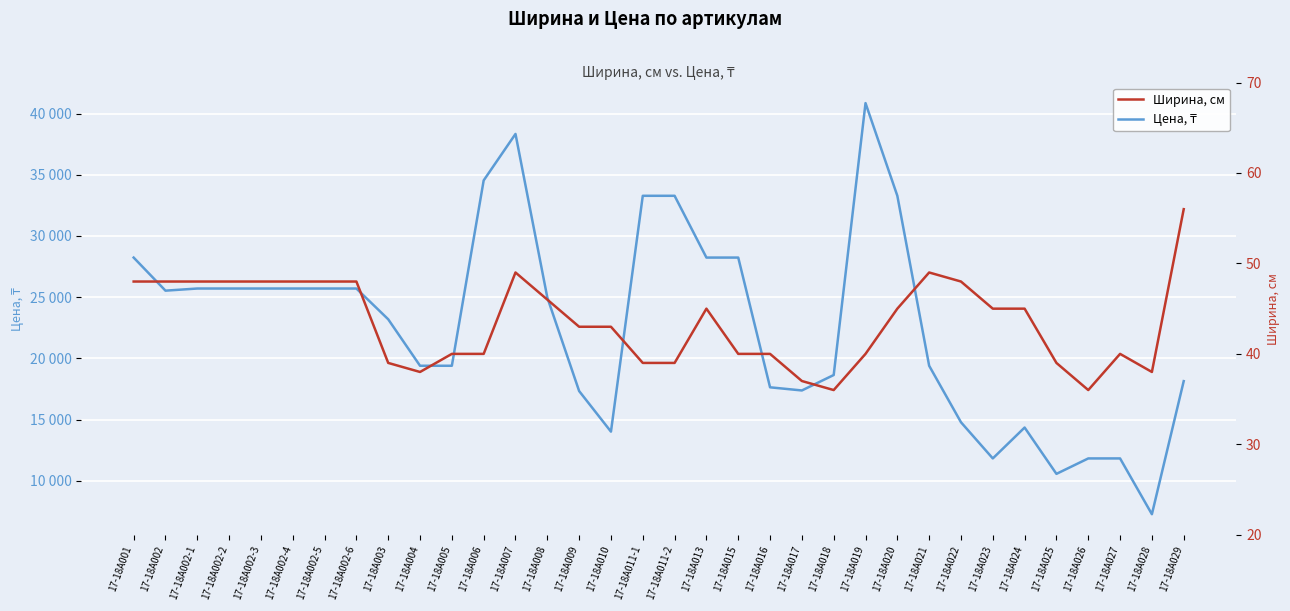

What is the spread (max minus min) of values at 17-18A013?

28186